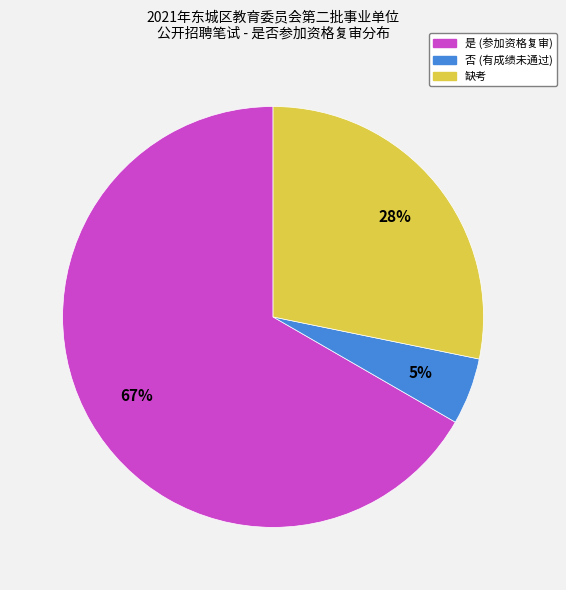

The 否 slice represents 26% of the pie. True or false?

False